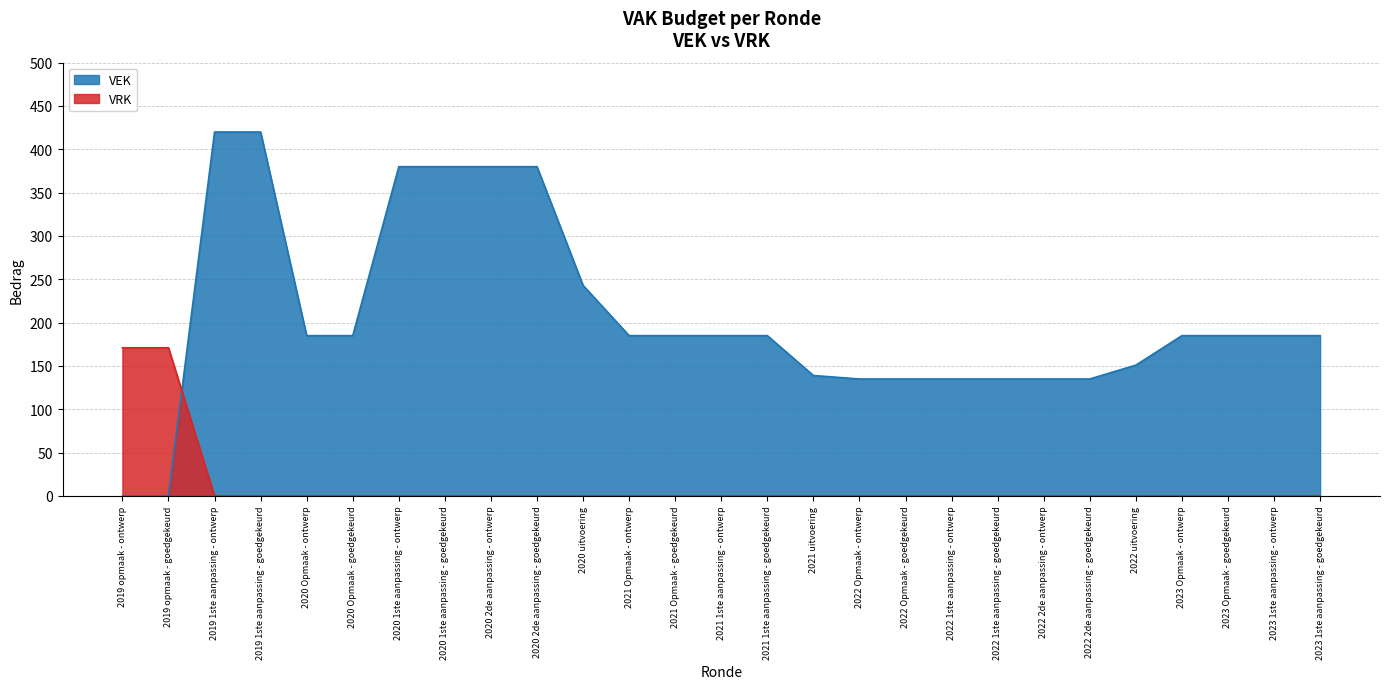

How many lines are shown in the chart?

2